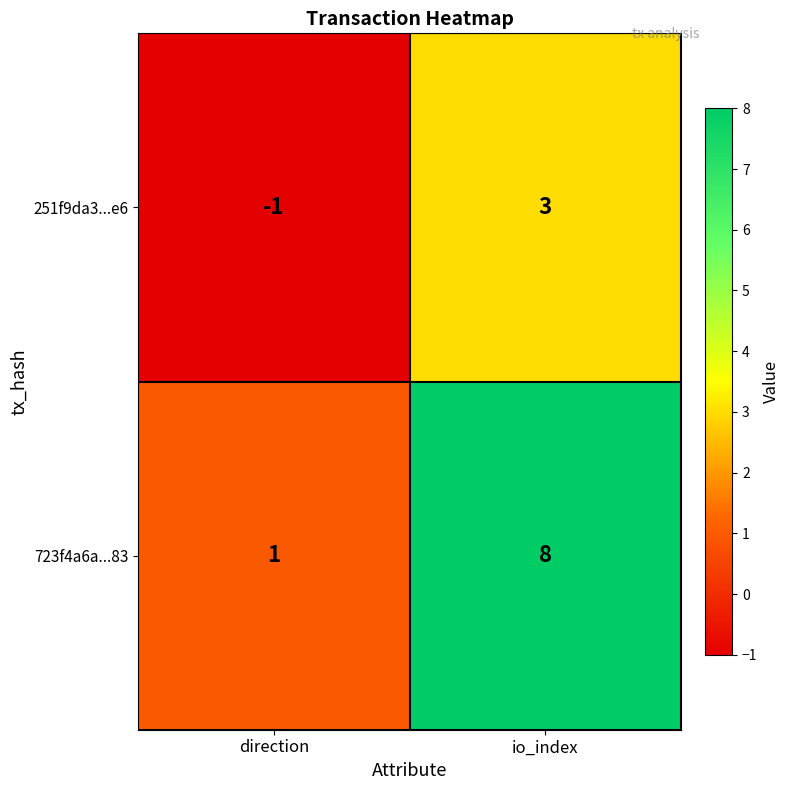

At how many categories does at least one series exceed 5?

1